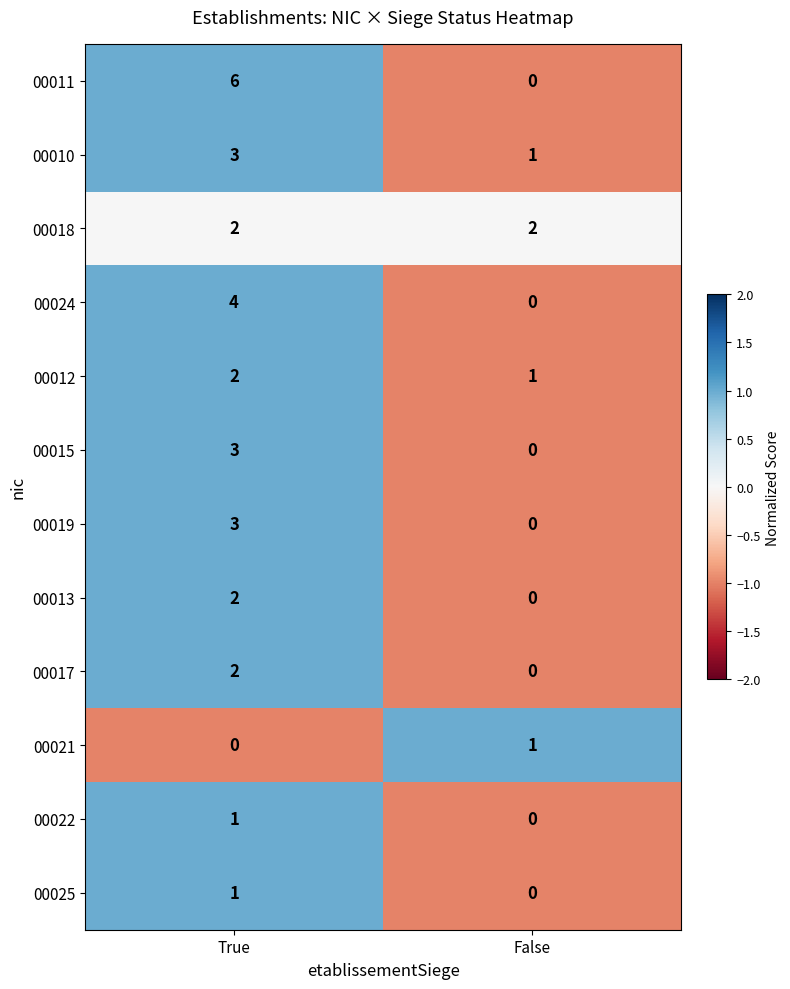

At which category does the chart reach its peak across all series?

True